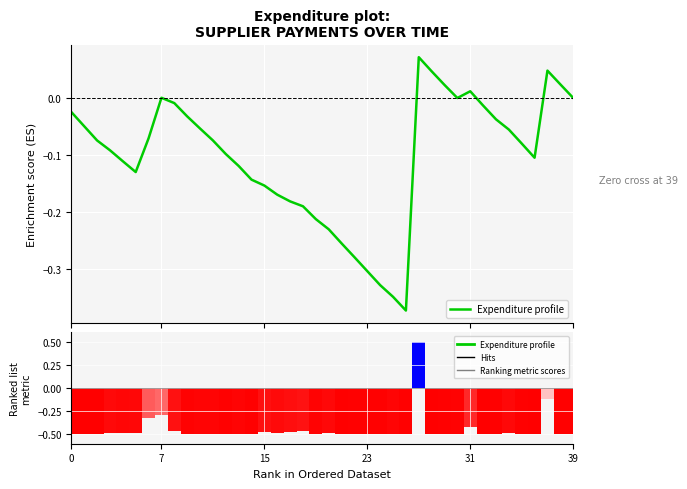

What is the smallest value displayed?

-0.4